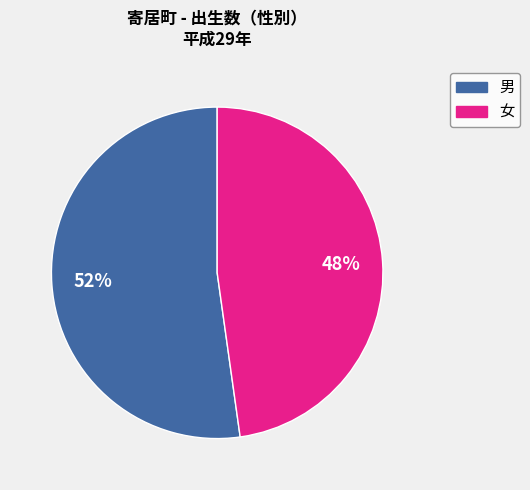

How many slices are in this pie chart?

2